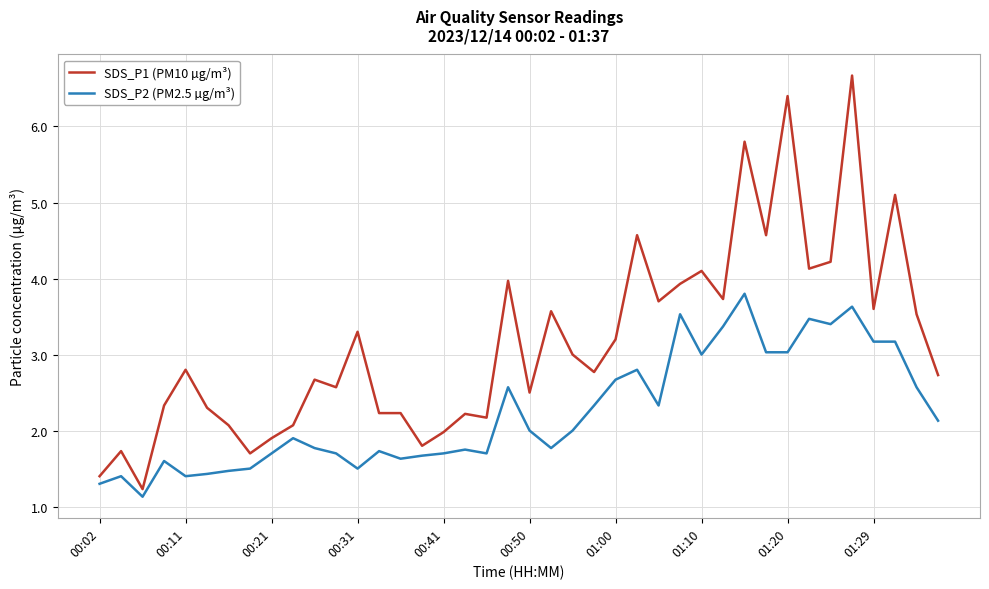

Which series has the widest spread of values?

SDS_P1 (PM10 µg/m³)